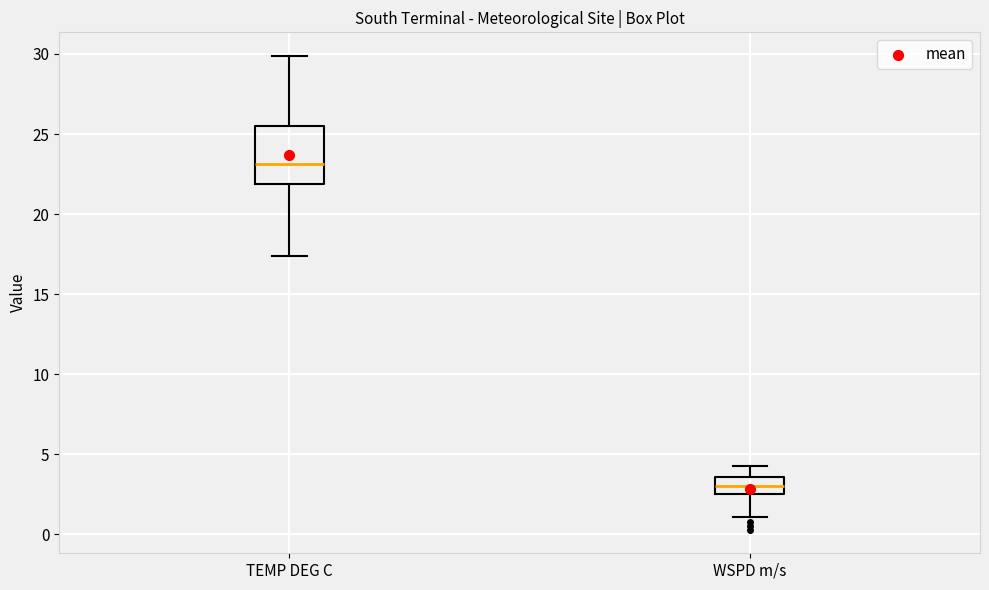

Where is the lower edge of the box for TEMP DEG C on the y-axis? The values are not printed on the chart, so give them approximately, as read against the axis.

22.0